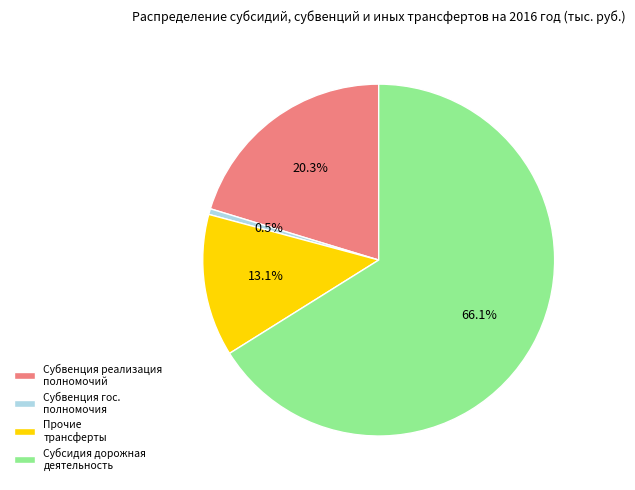

To the nearest percent, what is the difference between the largest and smallest slice percentages?

66%